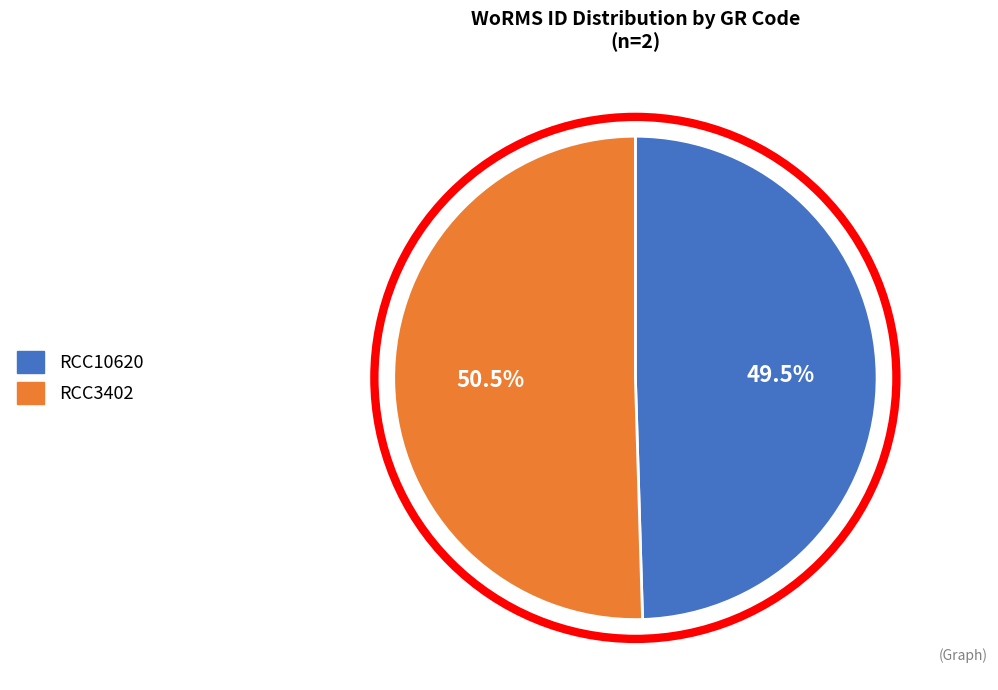

True or false: RCC3402 accounts for 38% of the total.

False